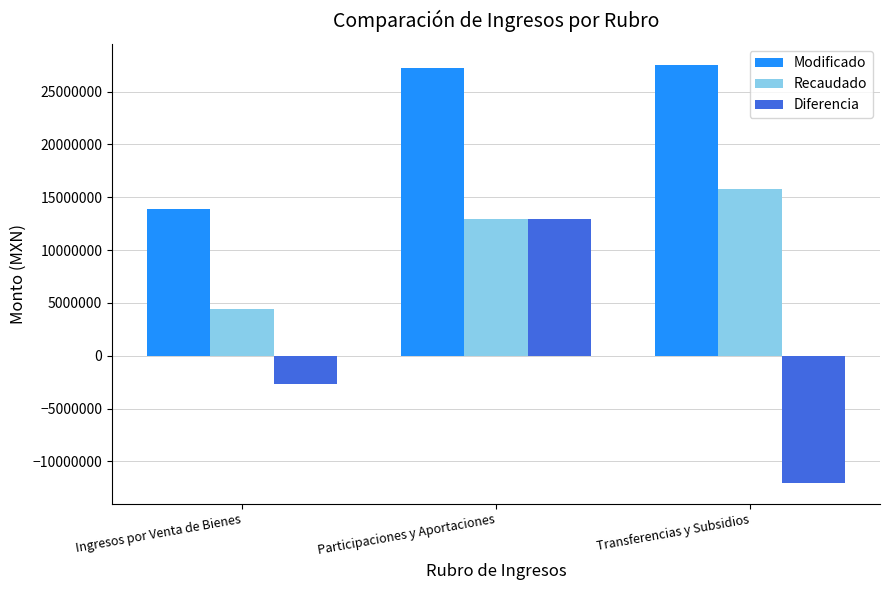

List the series in order of their peak value, highest first.

Modificado, Recaudado, Diferencia